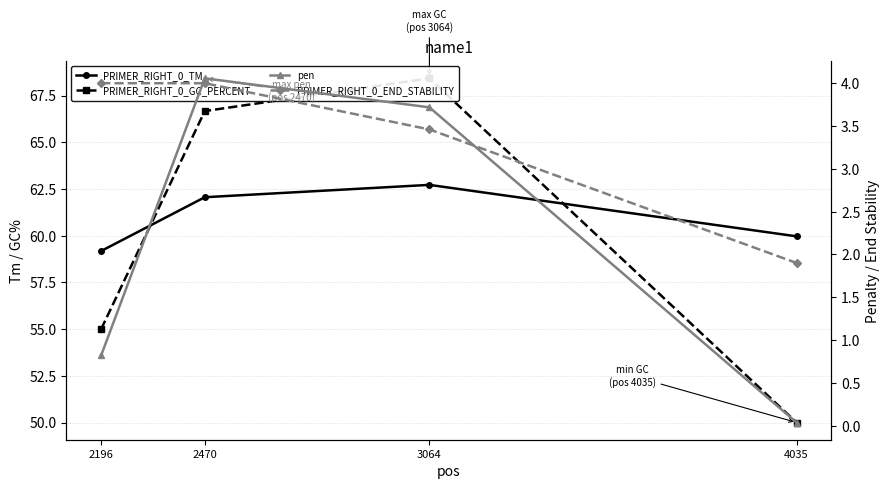

What is the average value of the pen series?

2.2